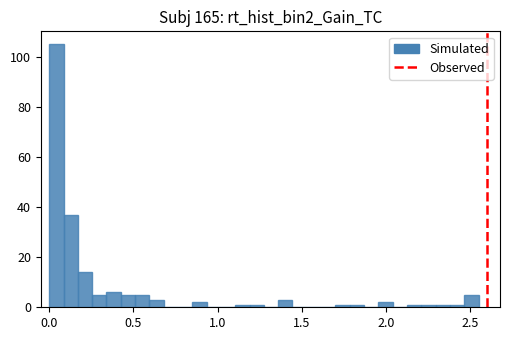

Around what value on the x-axis is the tallest bar? Give the approximate position of its centre, as read against the axis.

0.05